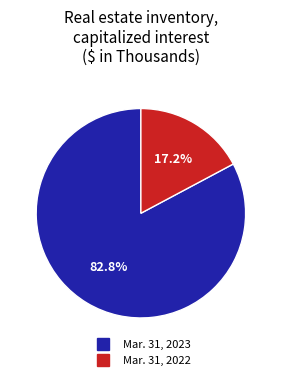

To the nearest percent, what is the average slice percentage?

50%